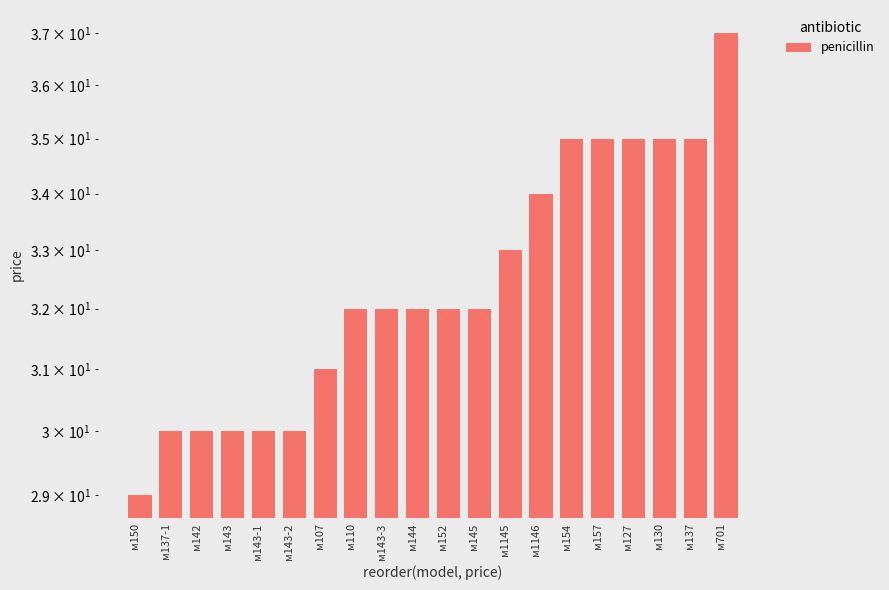

Which has a higher value, м150 or м143-3?

м143-3